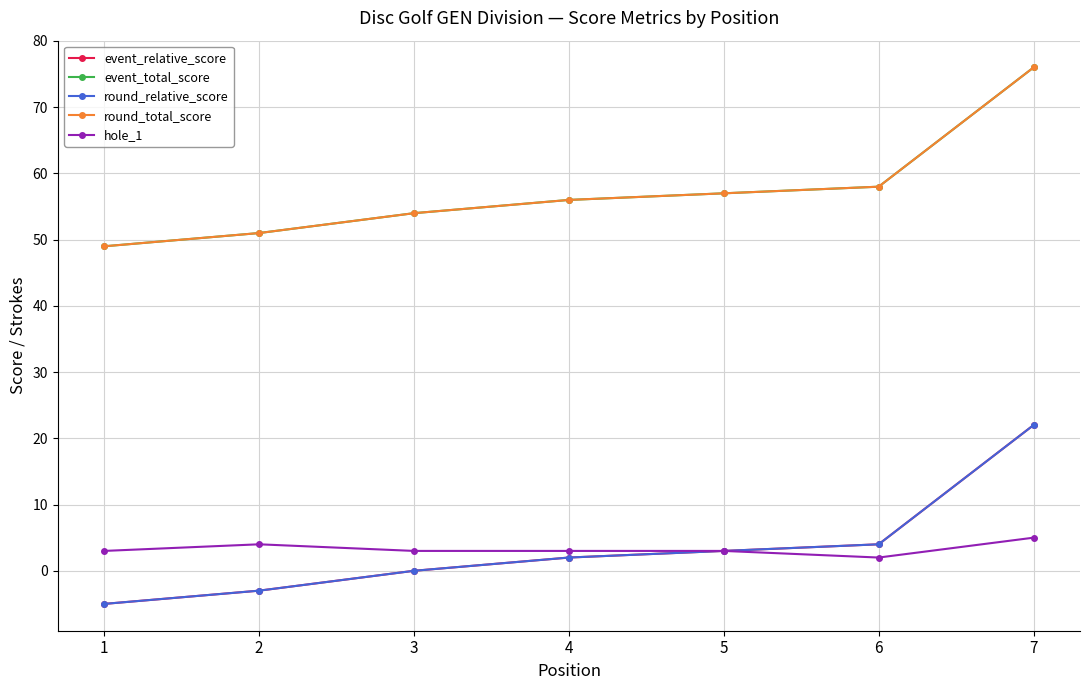

At 7, list the series in order from largest to smallest.

event_total_score, round_total_score, event_relative_score, round_relative_score, hole_1